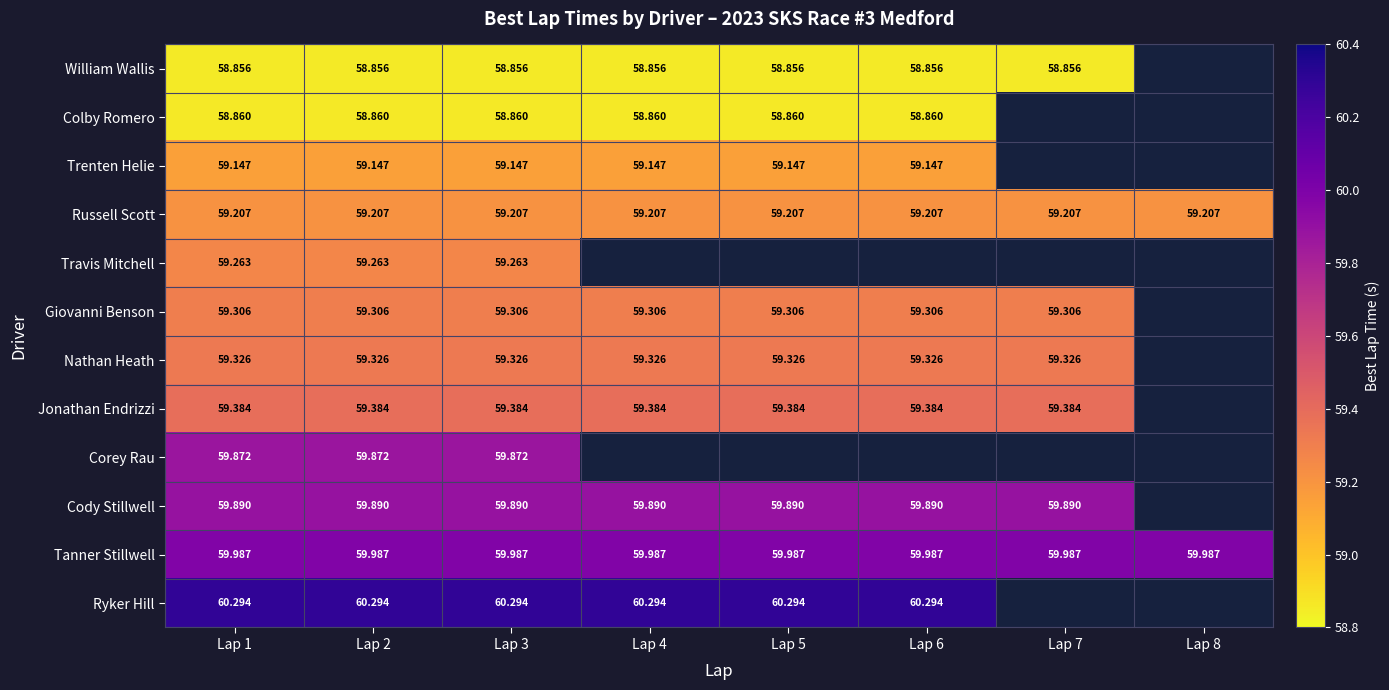

Is the value of Colby Romero at Lap 5 greater than the value of Cody Stillwell at Lap 3?

No